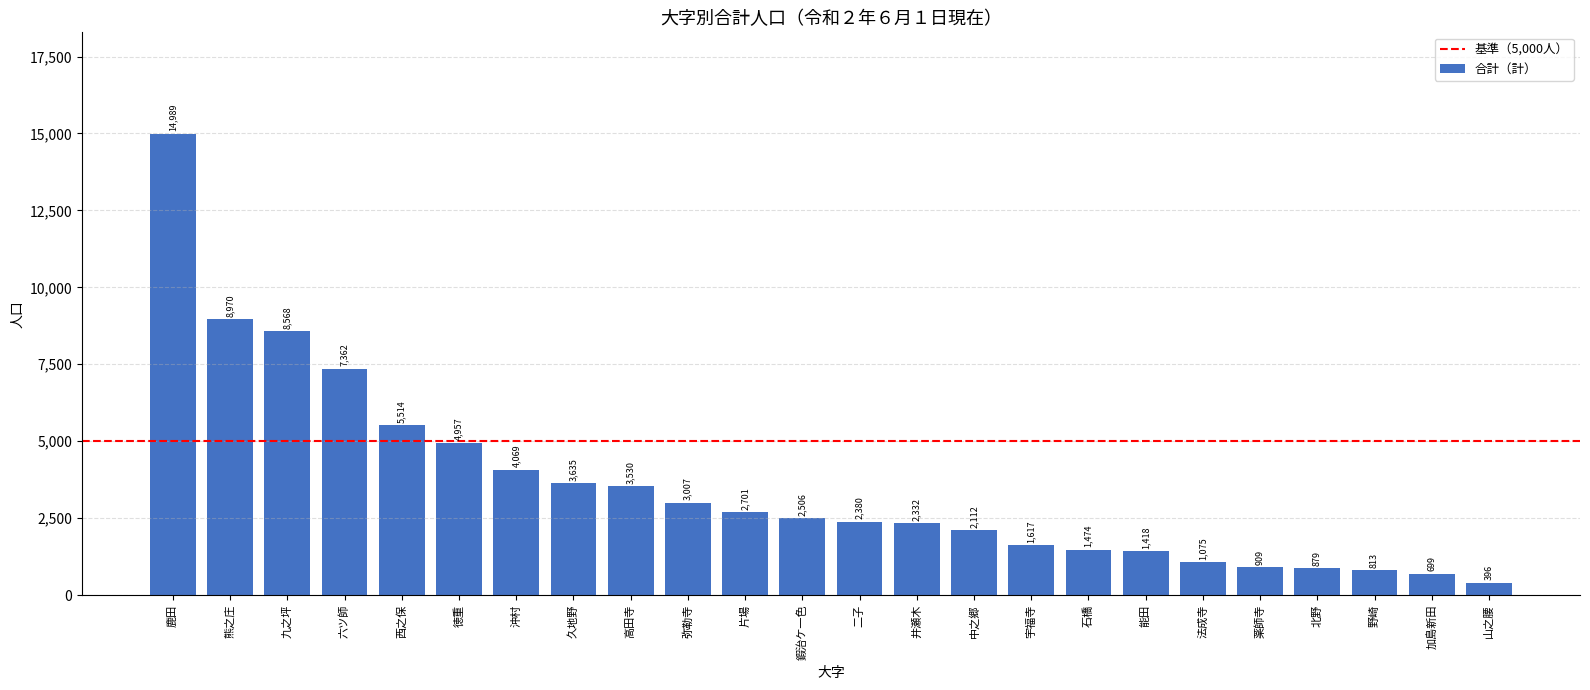

The chart shows a value of 4599 at 弥勒寺. True or false?

False